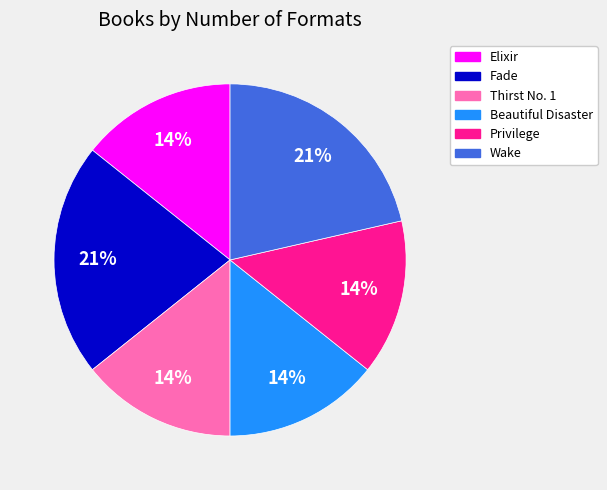

Does any single category account for the majority?

No